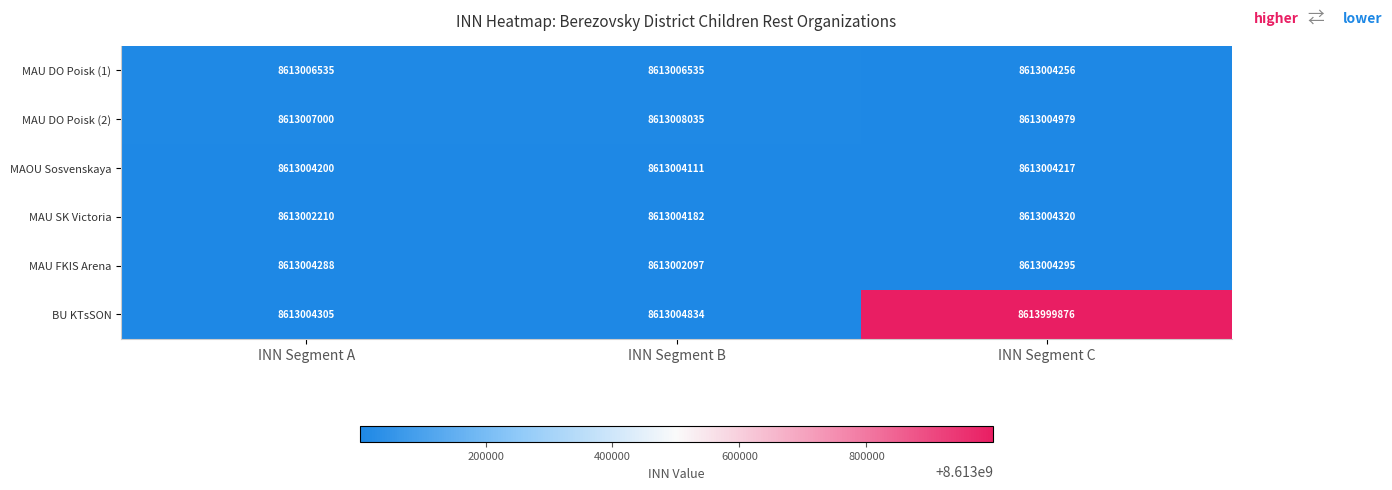

What is the average value of the MAU SK Victoria series?

8613003571